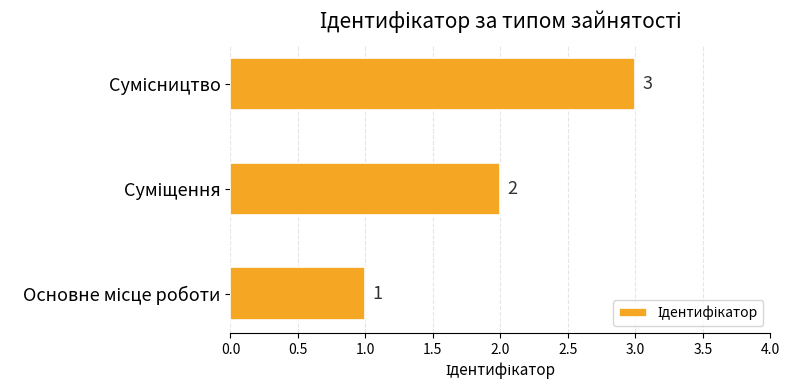

Count the values in the range 1 to 3.

3